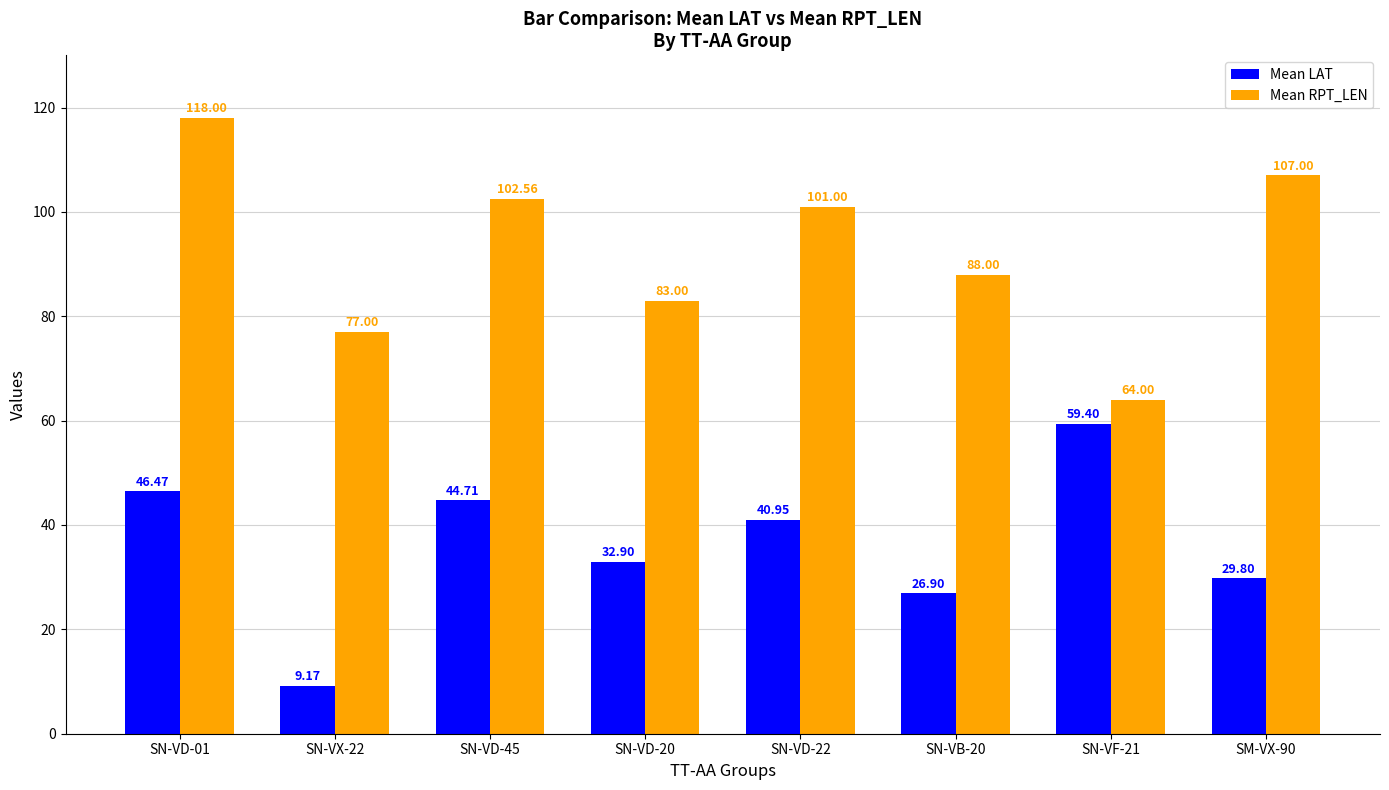

List the series in order of their overall mean, lowest first.

Mean LAT, Mean RPT_LEN